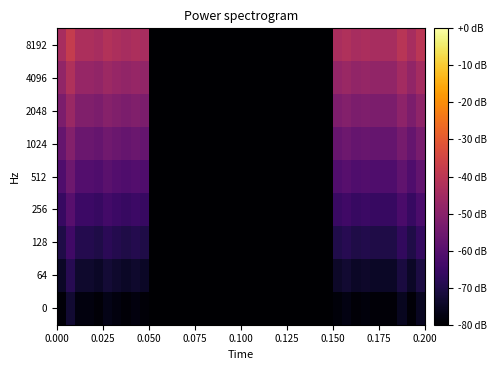

Reading left to right, transcribe all the data shown in this chart.

0: -78.8	-73.0	-78.0	-78.0	-79.0	-76.8	-77.9	-79.0	-78.0	-78.9	-80.0	-80.0	-80.0	-80.0	-80.0	-80.0	-80.0	-80.0	-80.0	-80.0	-80.0	-80.0	-80.0	-80.0	-80.0	-80.0	-80.0	-80.0	-80.0	-80.0	-78.5	-77.2	-78.9	-78.2	-78.8	-79.0	-78.9	-75.5	-79.0	-75.3
64: -74.5	-68.6	-73.6	-73.6	-74.6	-72.4	-73.5	-74.6	-73.6	-74.5	-80.0	-80.0	-80.0	-80.0	-80.0	-80.0	-80.0	-80.0	-80.0	-80.0	-80.0	-80.0	-80.0	-80.0	-80.0	-80.0	-80.0	-80.0	-80.0	-80.0	-74.1	-72.8	-74.5	-73.8	-74.4	-74.6	-74.5	-71.1	-74.6	-70.9
128: -70.1	-64.3	-69.2	-69.2	-70.2	-68.0	-69.2	-70.2	-69.2	-70.1	-80.0	-80.0	-80.0	-80.0	-80.0	-80.0	-80.0	-80.0	-80.0	-80.0	-80.0	-80.0	-80.0	-80.0	-80.0	-80.0	-80.0	-80.0	-80.0	-80.0	-69.7	-68.5	-70.1	-69.4	-70.0	-70.2	-70.1	-66.8	-70.2	-66.6
256: -65.7	-59.9	-64.8	-64.8	-65.8	-63.6	-64.8	-65.9	-64.9	-65.8	-80.0	-80.0	-80.0	-80.0	-80.0	-80.0	-80.0	-80.0	-80.0	-80.0	-80.0	-80.0	-80.0	-80.0	-80.0	-80.0	-80.0	-80.0	-80.0	-80.0	-65.3	-64.1	-65.8	-65.1	-65.6	-65.8	-65.8	-62.4	-65.8	-62.2
512: -61.3	-55.5	-60.5	-60.5	-61.5	-59.3	-60.4	-61.5	-60.5	-61.4	-80.0	-80.0	-80.0	-80.0	-80.0	-80.0	-80.0	-80.0	-80.0	-80.0	-80.0	-80.0	-80.0	-80.0	-80.0	-80.0	-80.0	-80.0	-80.0	-80.0	-61.0	-59.7	-61.4	-60.7	-61.3	-61.5	-61.4	-58.0	-61.5	-57.8
1024: -57.0	-51.1	-56.1	-56.1	-57.1	-54.9	-56.0	-57.1	-56.1	-57.0	-80.0	-80.0	-80.0	-80.0	-80.0	-80.0	-80.0	-80.0	-80.0	-80.0	-80.0	-80.0	-80.0	-80.0	-80.0	-80.0	-80.0	-80.0	-80.0	-80.0	-56.6	-55.3	-57.0	-56.3	-56.9	-57.1	-57.0	-53.6	-57.1	-53.4
2048: -52.6	-46.8	-51.7	-51.7	-52.7	-50.5	-51.7	-52.7	-51.7	-52.6	-80.0	-80.0	-80.0	-80.0	-80.0	-80.0	-80.0	-80.0	-80.0	-80.0	-80.0	-80.0	-80.0	-80.0	-80.0	-80.0	-80.0	-80.0	-80.0	-80.0	-52.2	-51.0	-52.6	-51.9	-52.5	-52.7	-52.6	-49.3	-52.7	-49.1
4096: -48.2	-42.4	-47.3	-47.3	-48.3	-46.1	-47.3	-48.4	-47.4	-48.3	-80.0	-80.0	-80.0	-80.0	-80.0	-80.0	-80.0	-80.0	-80.0	-80.0	-80.0	-80.0	-80.0	-80.0	-80.0	-80.0	-80.0	-80.0	-80.0	-80.0	-47.8	-46.6	-48.3	-47.6	-48.1	-48.3	-48.3	-44.9	-48.3	-44.7
8192: -43.8	-38.0	-43.0	-43.0	-44.0	-41.8	-42.9	-44.0	-43.0	-43.9	-80.0	-80.0	-80.0	-80.0	-80.0	-80.0	-80.0	-80.0	-80.0	-80.0	-80.0	-80.0	-80.0	-80.0	-80.0	-80.0	-80.0	-80.0	-80.0	-80.0	-43.5	-42.2	-43.9	-43.2	-43.8	-44.0	-43.9	-40.5	-44.0	-40.3